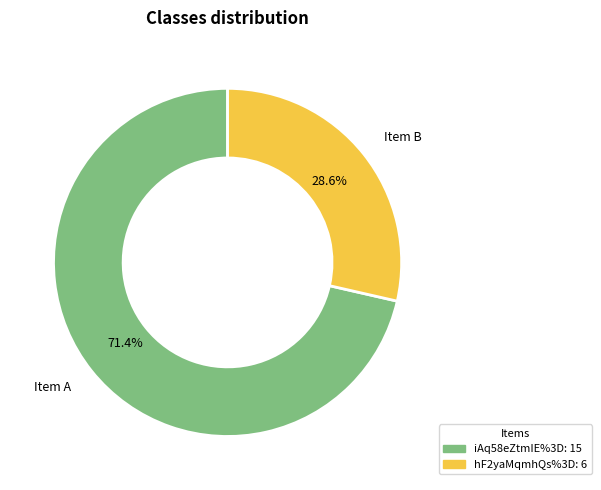

Which category has the biggest portion of the pie?

iAq58eZtmIE%3D